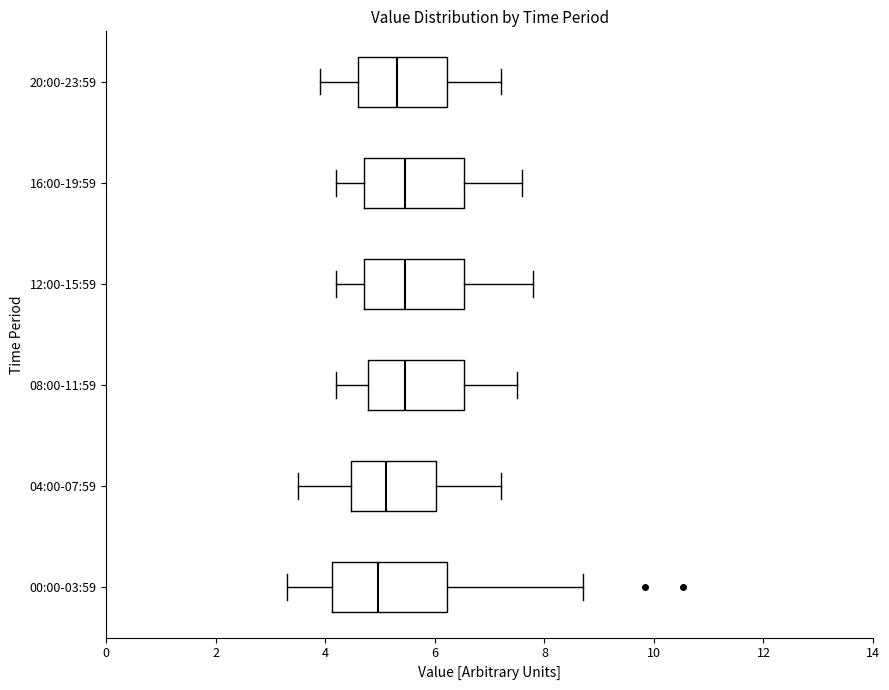

Reading bottom to top, transcribe this box plot: for each box, give where its median line is, the range the box spans, and where its two whiskers end, as read against the x-axis. The values are not printed on the chart, so give them approximately, as read against the axis.

00:00-03:59: median 5.0, box 4.2 to 6.2, whiskers 3.4 to 8.8
04:00-07:59: median 5.2, box 4.4 to 6.0, whiskers 3.6 to 7.2
08:00-11:59: median 5.4, box 4.8 to 6.6, whiskers 4.2 to 7.6
12:00-15:59: median 5.4, box 4.8 to 6.6, whiskers 4.2 to 7.8
16:00-19:59: median 5.4, box 4.8 to 6.6, whiskers 4.2 to 7.6
20:00-23:59: median 5.4, box 4.6 to 6.2, whiskers 4.0 to 7.2